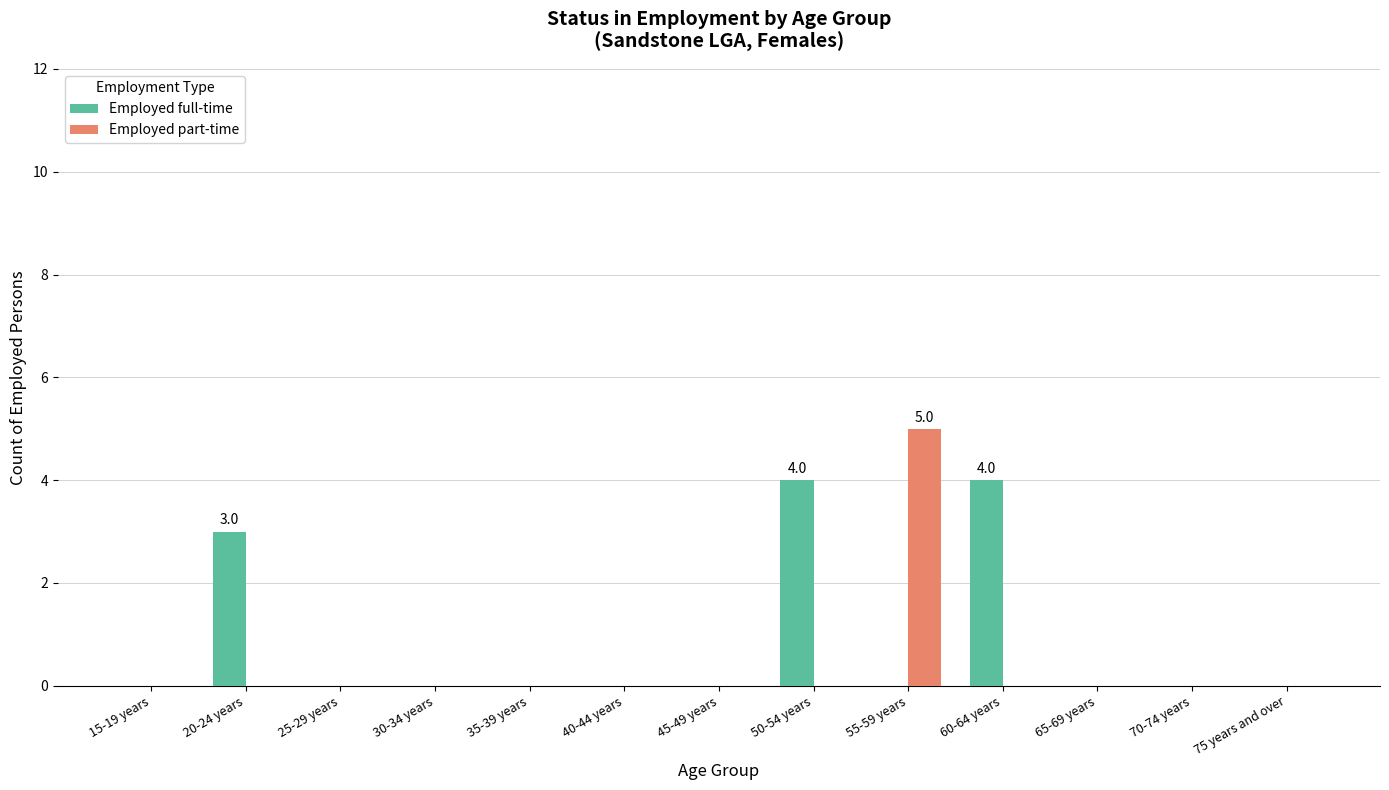

What is the maximum value shown in the chart?

5